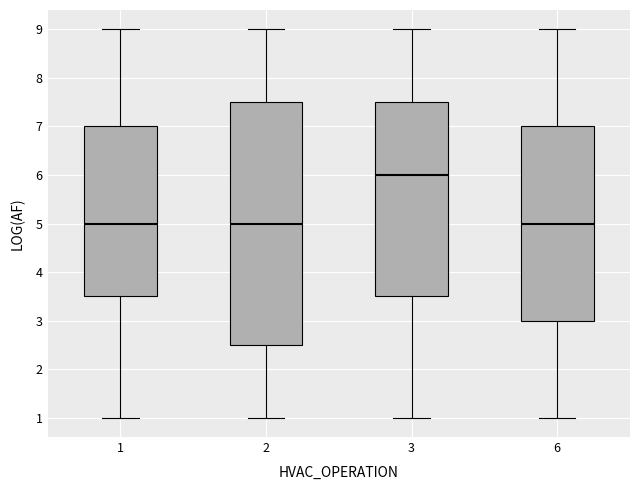

Reading left to right, transcribe this box plot: for each box, give where its median line is, the range the box spans, and where its two whiskers end, as read against the y-axis. The values are not printed on the chart, so give them approximately, as read against the axis.

1: median 5.0, box 3.5 to 7.0, whiskers 1.0 to 9.0
2: median 5.0, box 2.5 to 7.5, whiskers 1.0 to 9.0
3: median 6.0, box 3.5 to 7.5, whiskers 1.0 to 9.0
6: median 5.0, box 3.0 to 7.0, whiskers 1.0 to 9.0